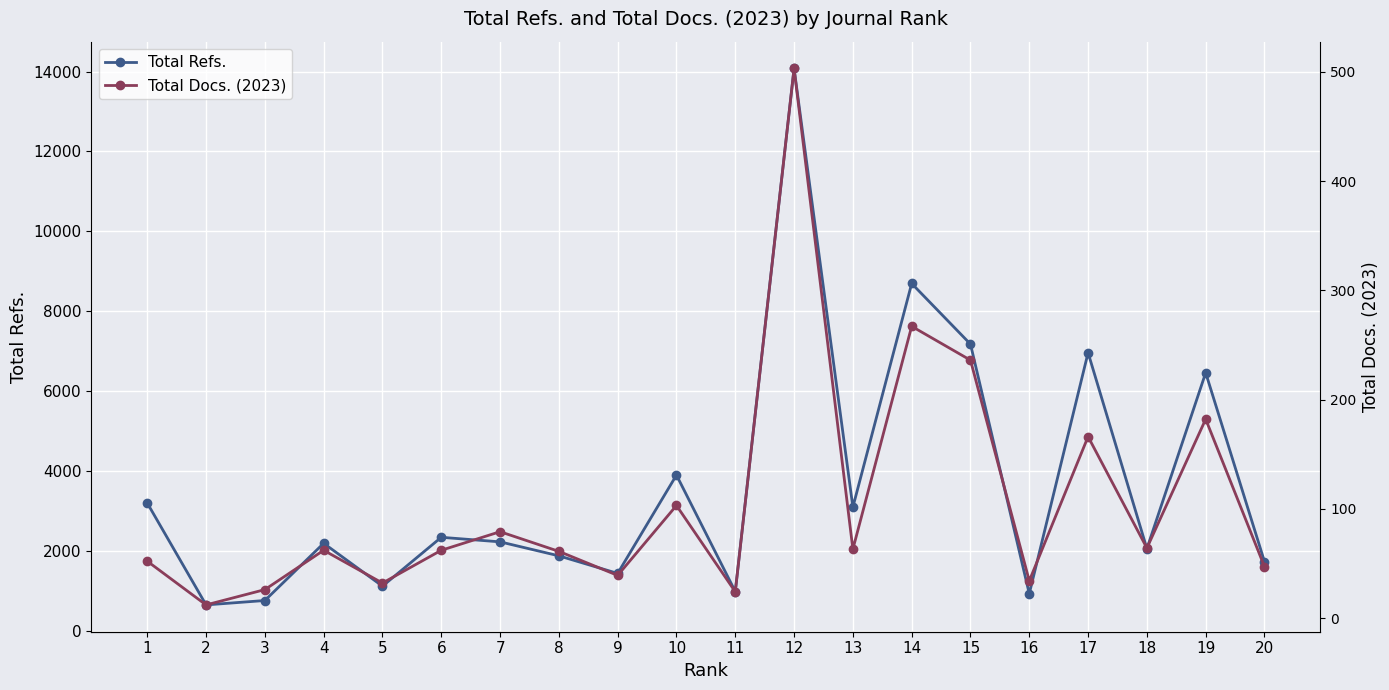

What is the difference between the second highest and second lowest values in the Total Refs. series?

7934